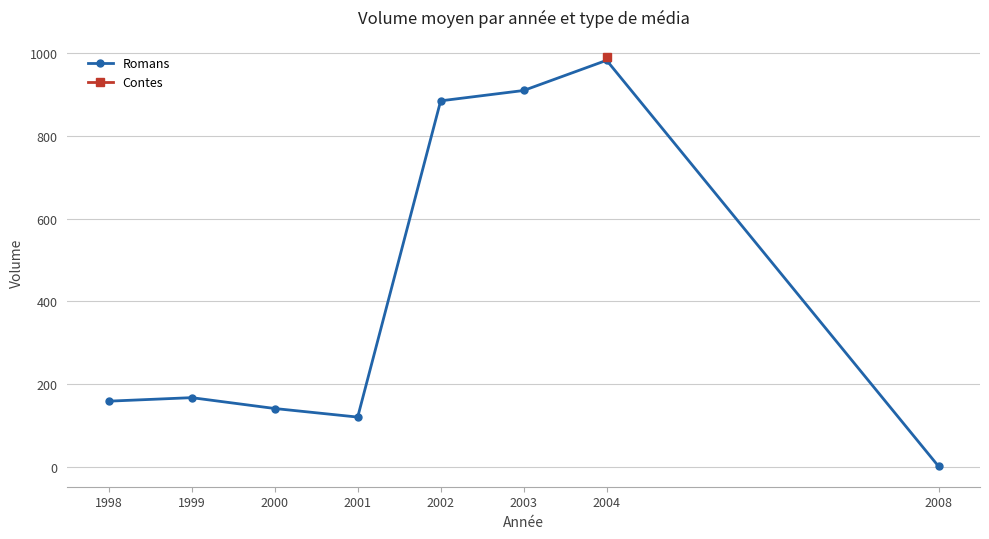

List the labels in order of value, smallest first.

2008, 2001, 2000, 1998, 1999, 2002, 2003, 2004